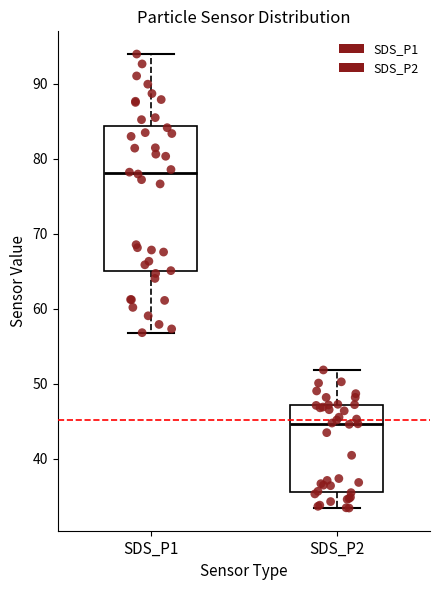

Which box is the tallest, from its lower edge to its upper edge?

SDS_P1